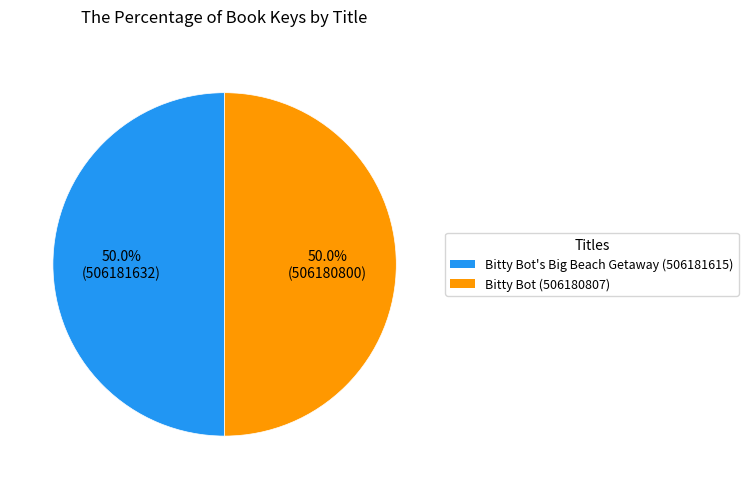

Approximately how many times larger is the value at Bitty Bot's Big Beach Getaway (506181615) compared to Bitty Bot (506180807)?

1.0